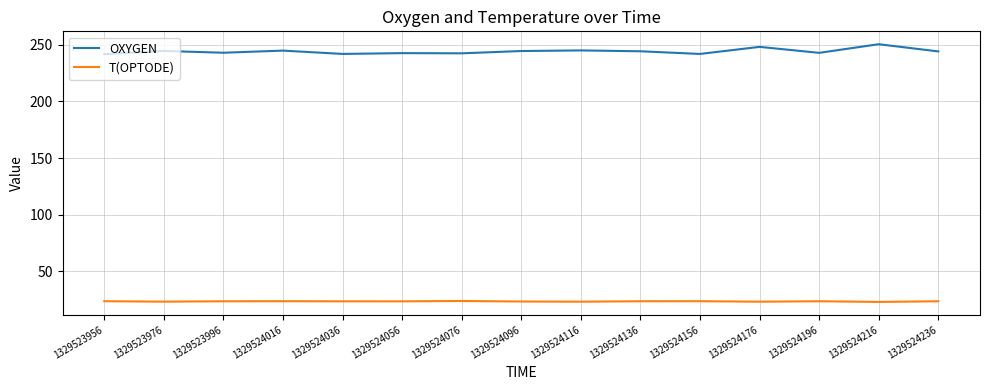

What is the spread (max minus min) of values at 1329524136?

220.7